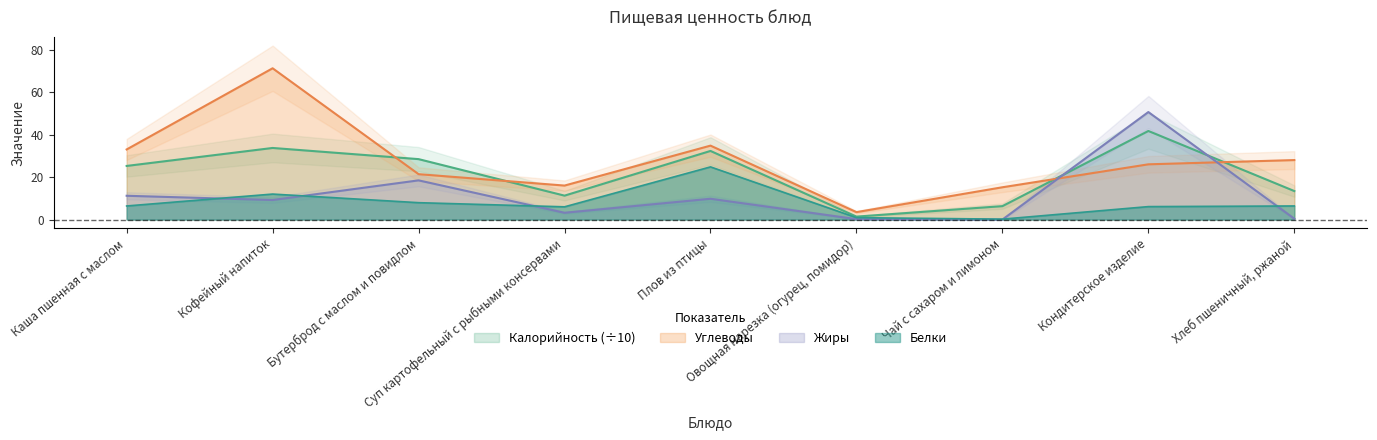

How many categories are shown in the chart?

9